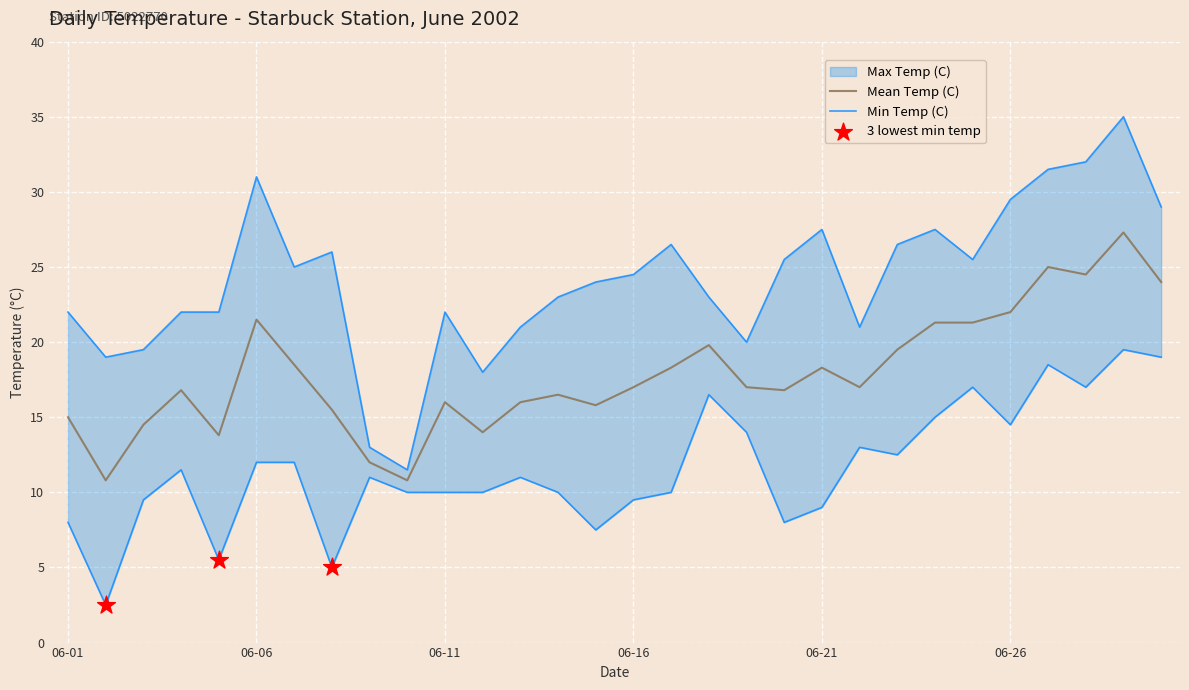

What are all the series names shown in the legend?

Max Temp (C), Mean Temp (C), Min Temp (C)